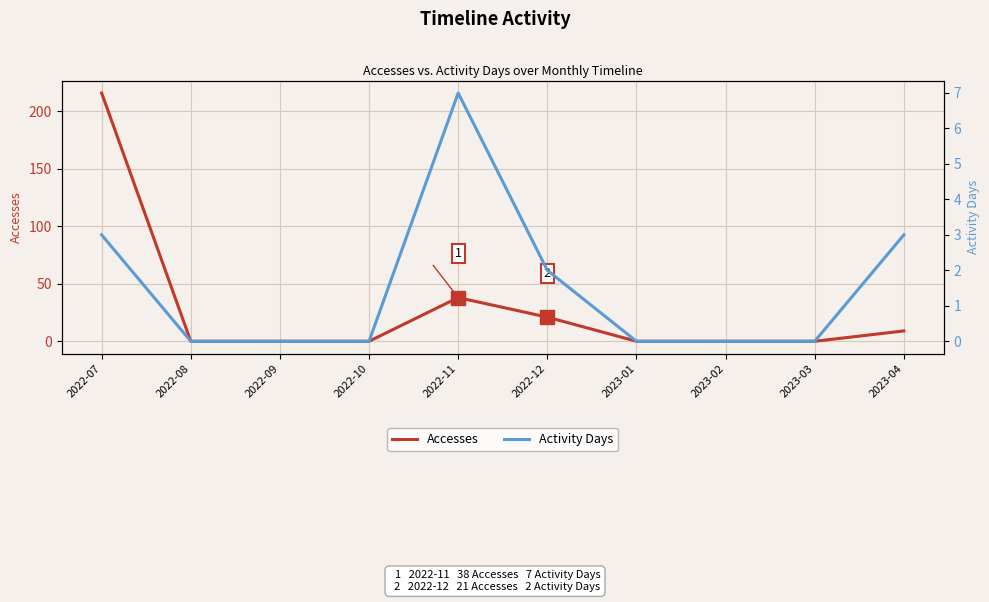

How many distinct data groups are displayed?

2